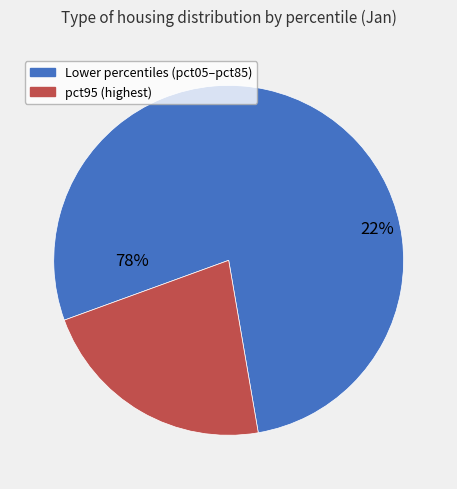

To the nearest percent, what portion does pct95 represent?

22%